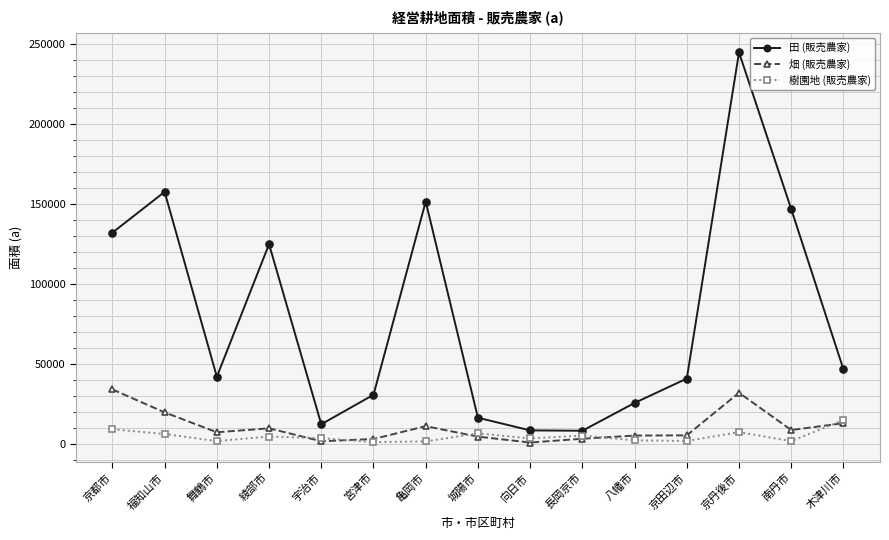

How many lines are shown in the chart?

3